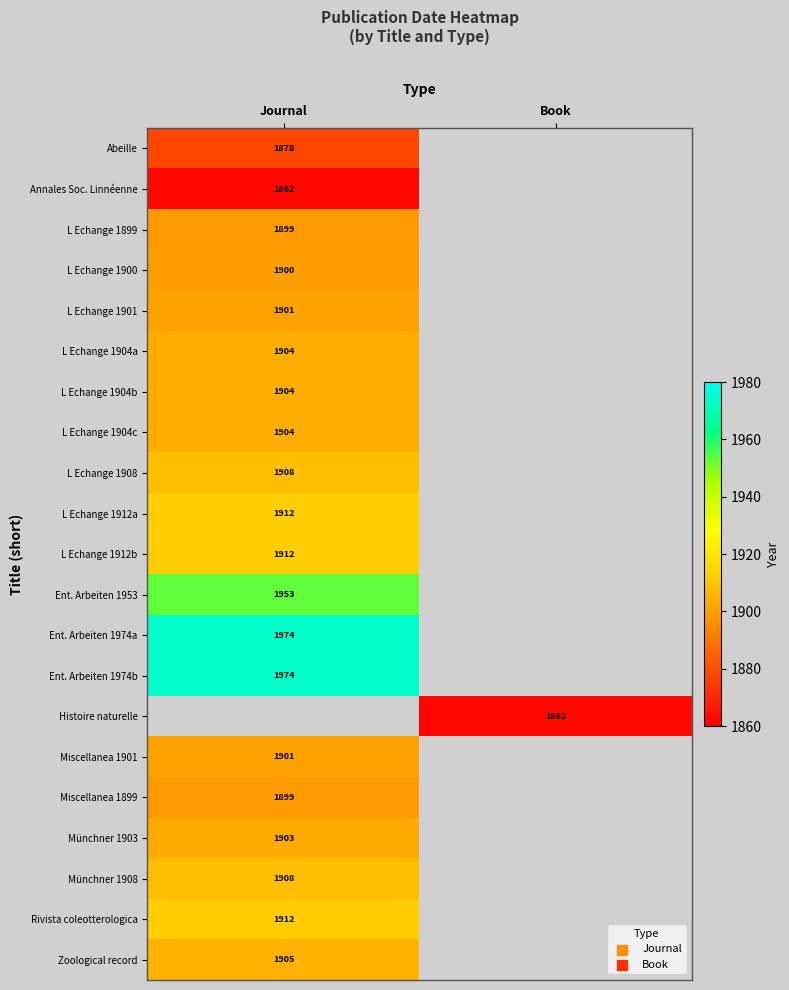

At which category does the chart reach its peak across all series?

Journal